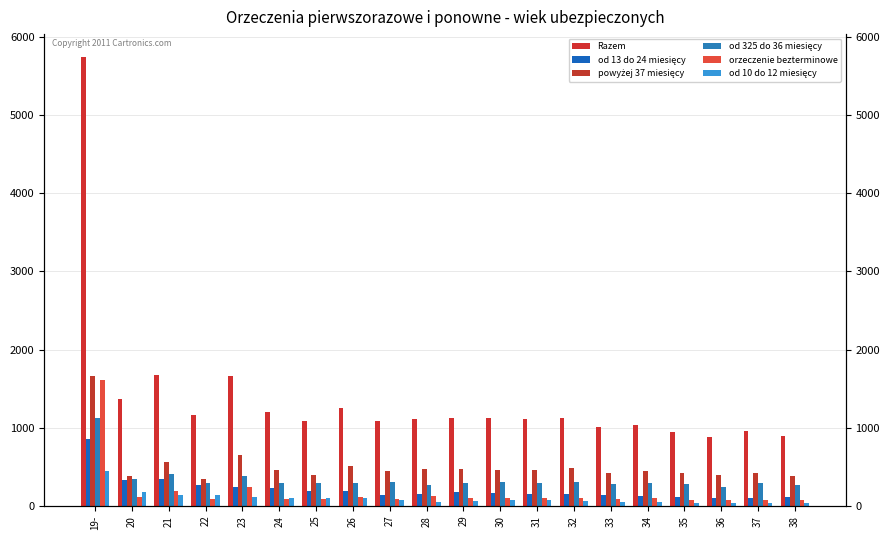

Reading right to left, what are all the values shown in this chart?

Razem: 892	962	881	949	1034	1007	1120	1111	1131	1122	1108	1081	1250	1093	1203	1661	1166	1672	1374	5746
od 13 do 24 miesięcy: 114	109	106	113	134	138	151	160	172	173	157	147	198	189	229	245	272	340	328	863
powyżej 37 miesięcy: 389	428	399	425	449	428	482	458	461	468	479	445	516	403	461	657	340	560	378	1656
od 325 do 36 miesięcy: 266	299	240	282	290	285	308	299	304	300	273	310	299	291	295	385	298	408	347	1121
orzeczenie bezterminowe: 74	76	83	71	104	90	108	102	103	97	123	87	118	90	90	239	89	194	120	1615
od 10 do 12 miesięcy: 41	44	39	45	49	52	58	76	81	68	57	81	99	97	109	119	137	142	175	453